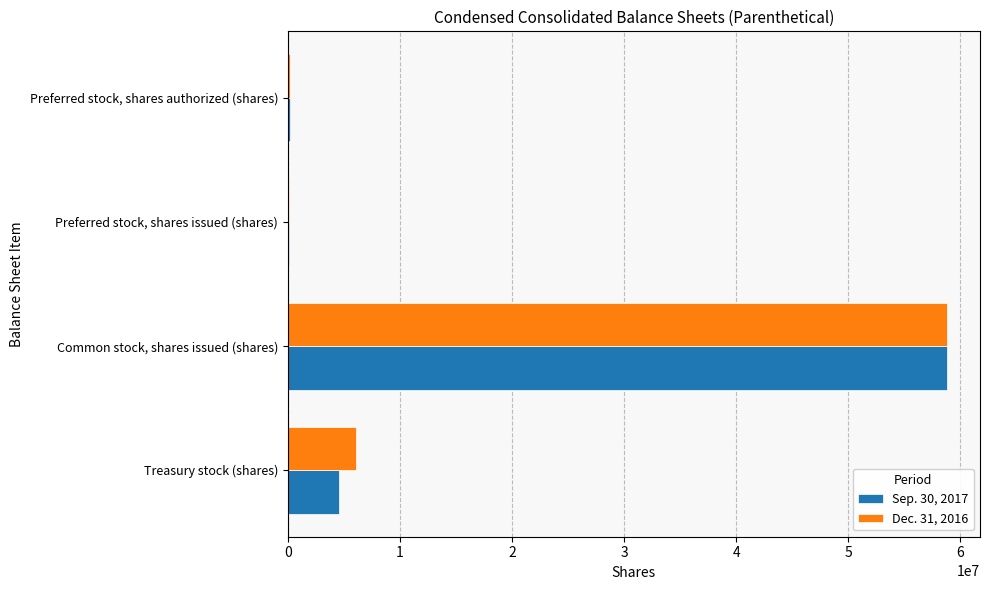

What is the maximum value for Sep. 30, 2017?

58823567